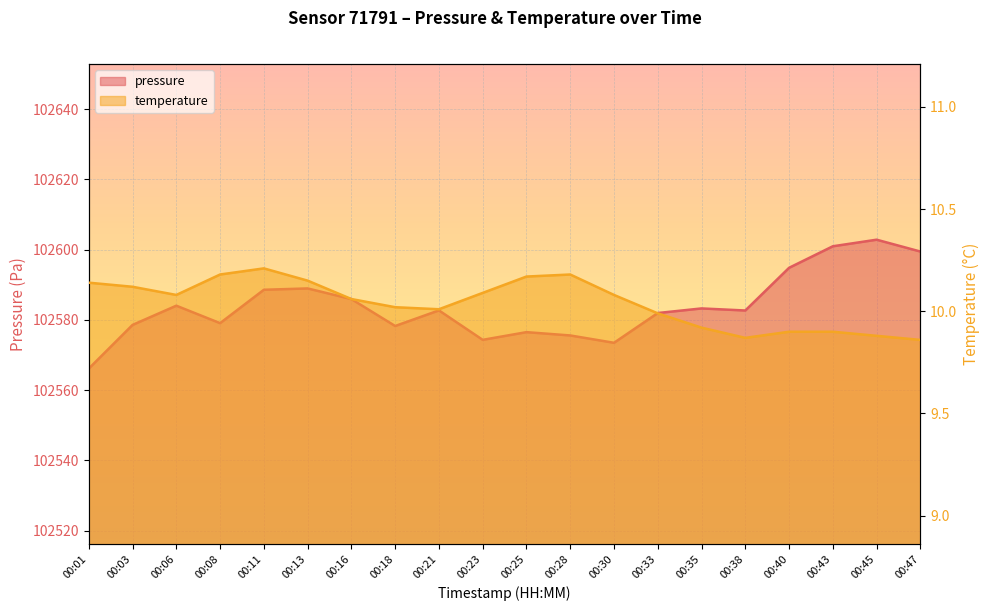

How many data points in pressure are less than 102582?

9